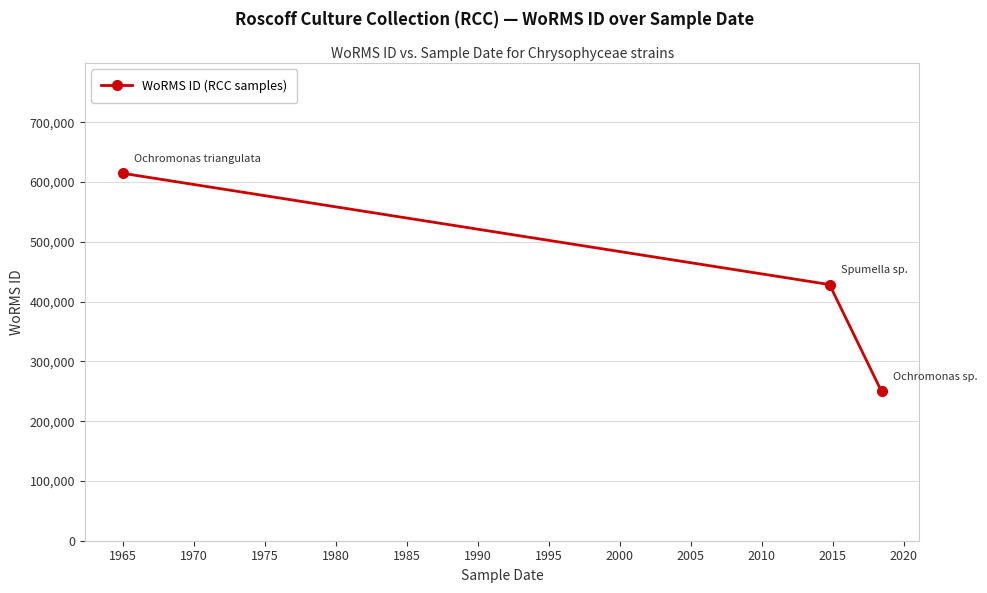

What is the smallest value displayed?

249725